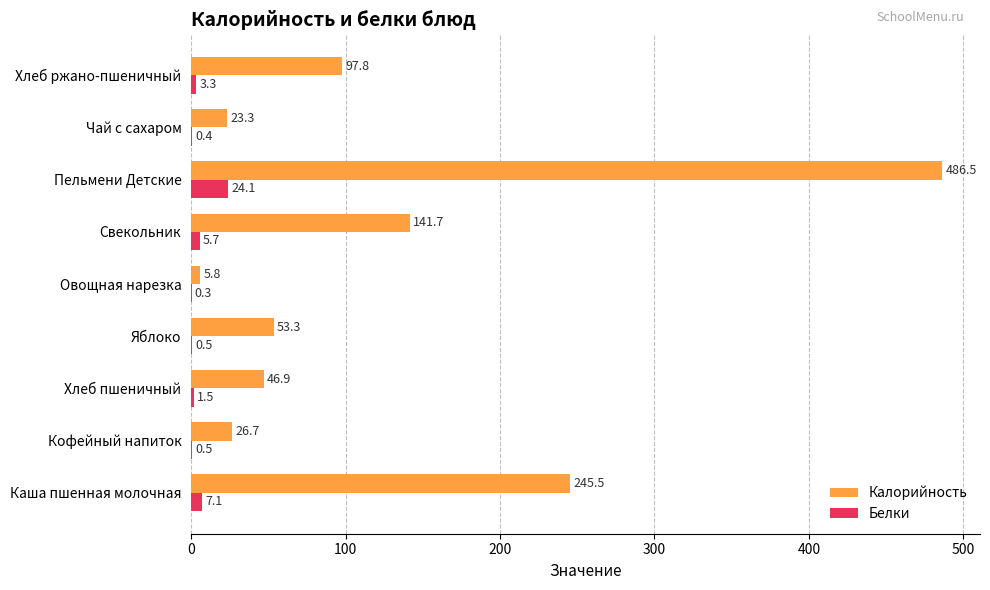

At which category is the sum across all series the highest?

Пельмени Детские